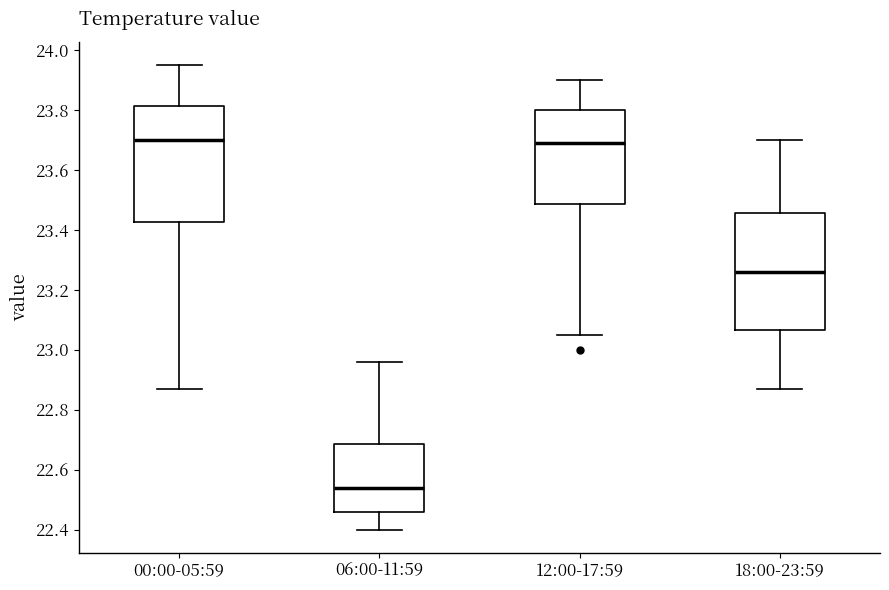

Which box has the lowest median line?

06:00-11:59